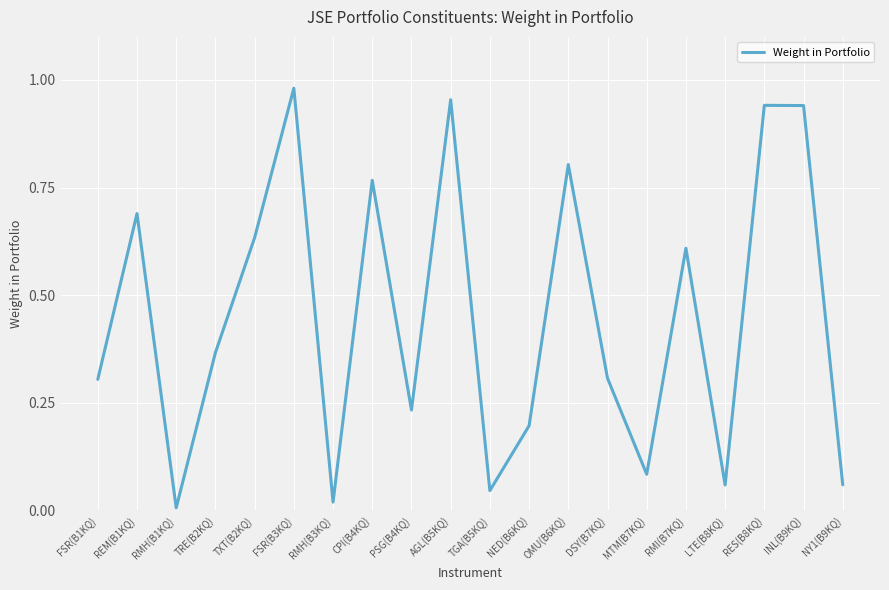

How many series are shown in this chart?

1